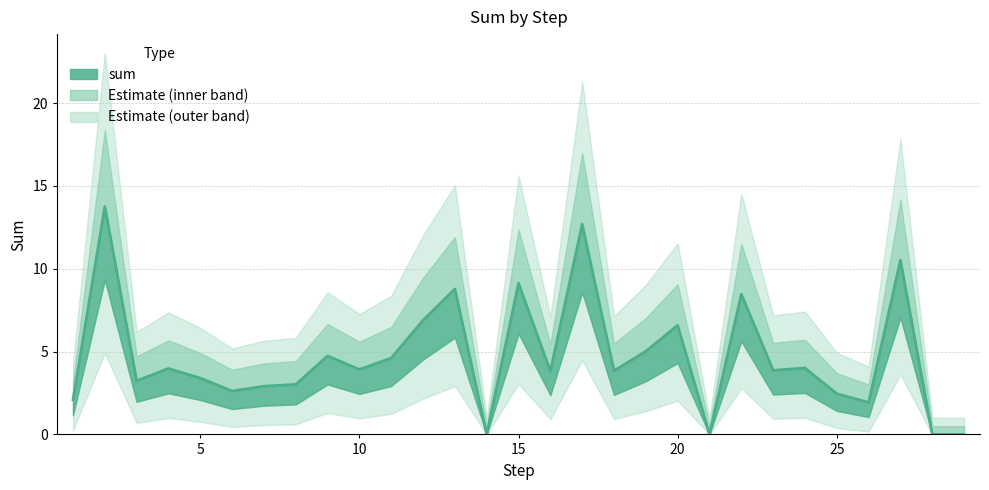

Between 10 and 4, which is larger?

4